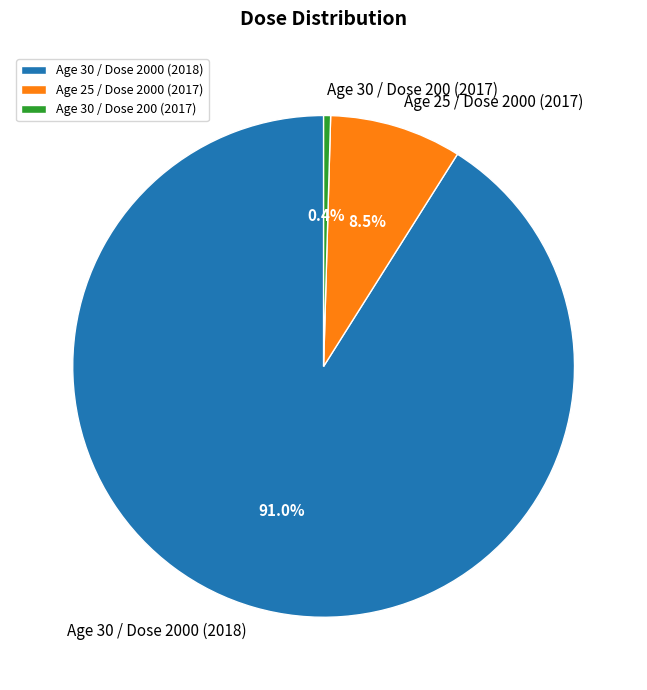

How many segments does this pie chart have?

3